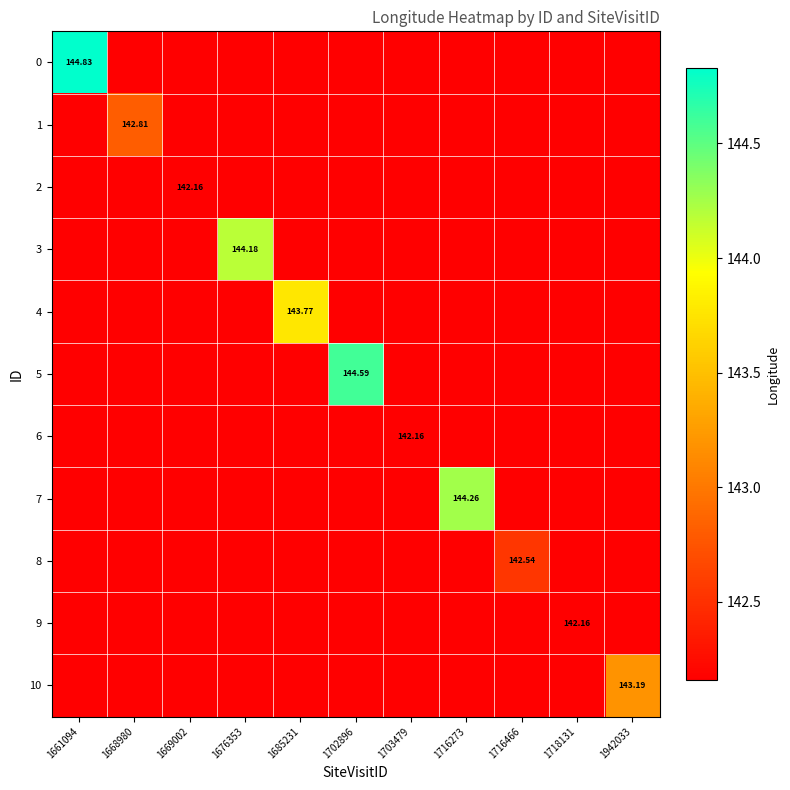

Between 1702896 and 1668980, which is larger?

1702896